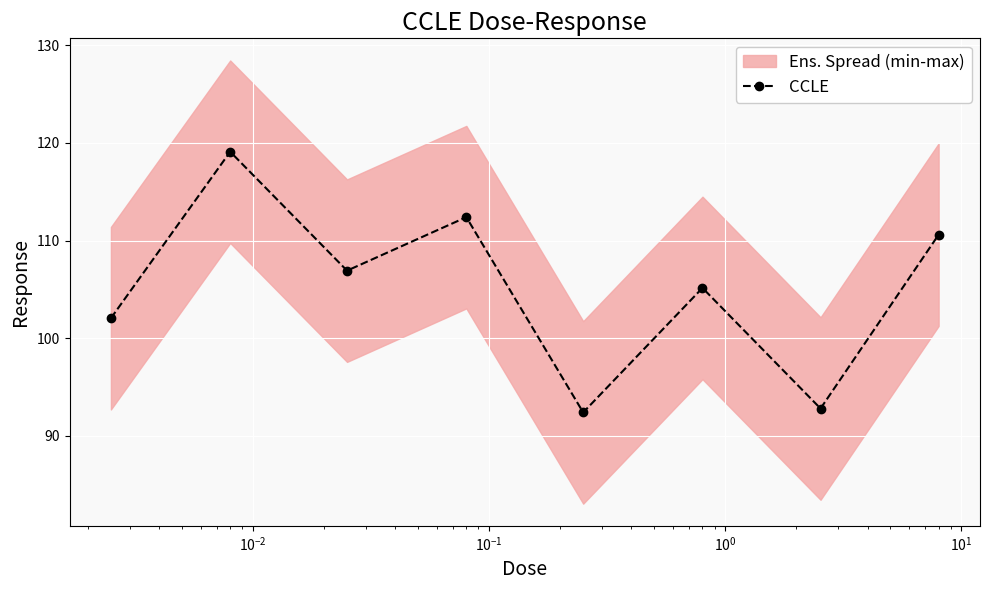

What is the value of the CCLE point at the 5th from the left?

92.4